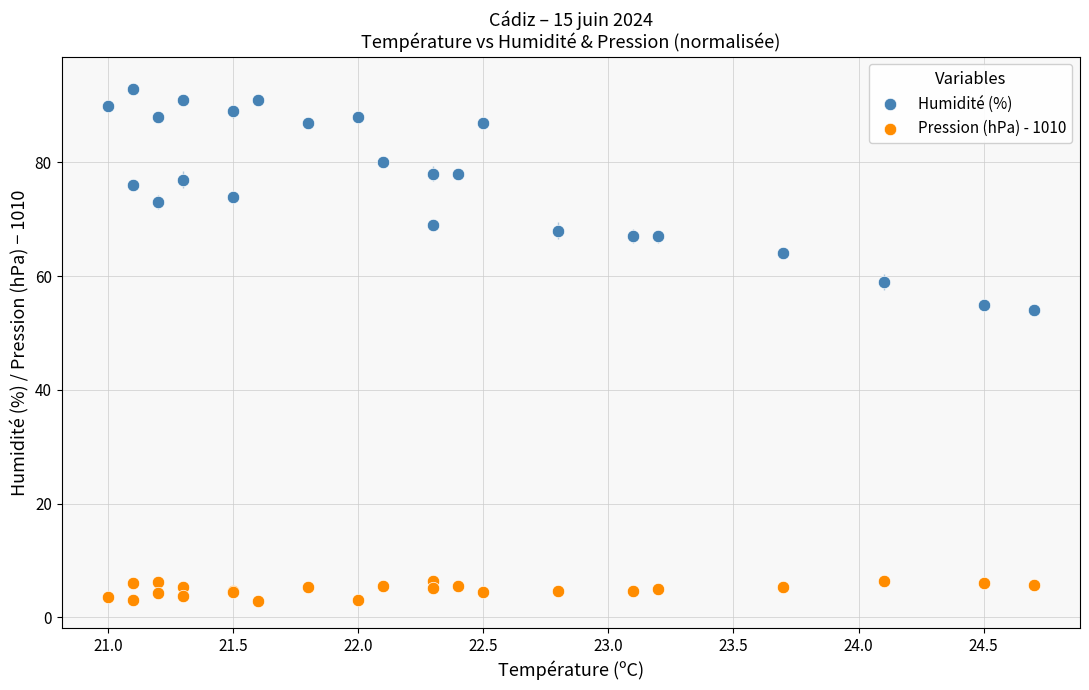

Which series reaches the minimum Y coordinate?

Pression (hPa) - 1010